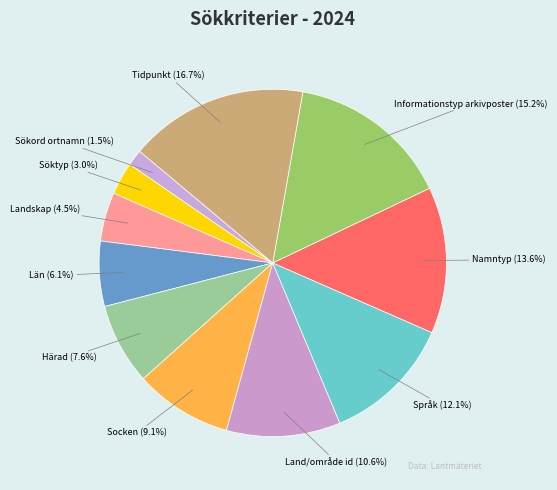

To the nearest percent, what is the difference between the Land/område id and Landskap slice percentages?

6%